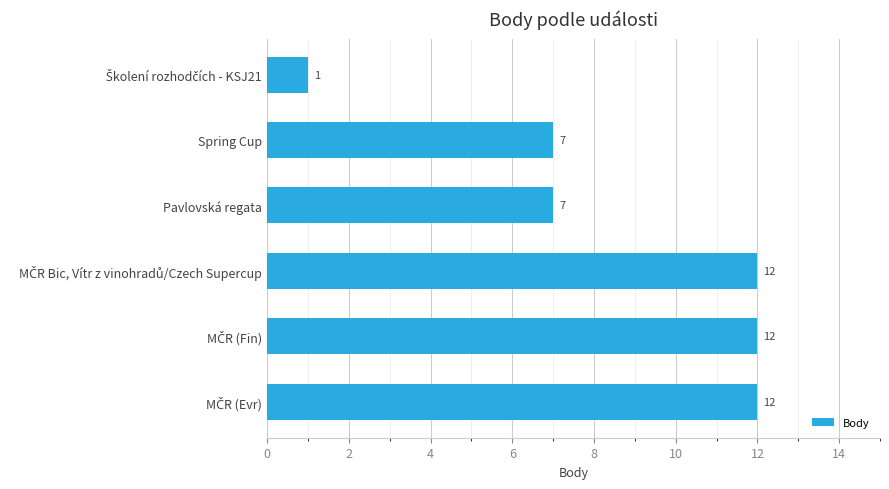

What is the value of the 1st bar from the top?

1